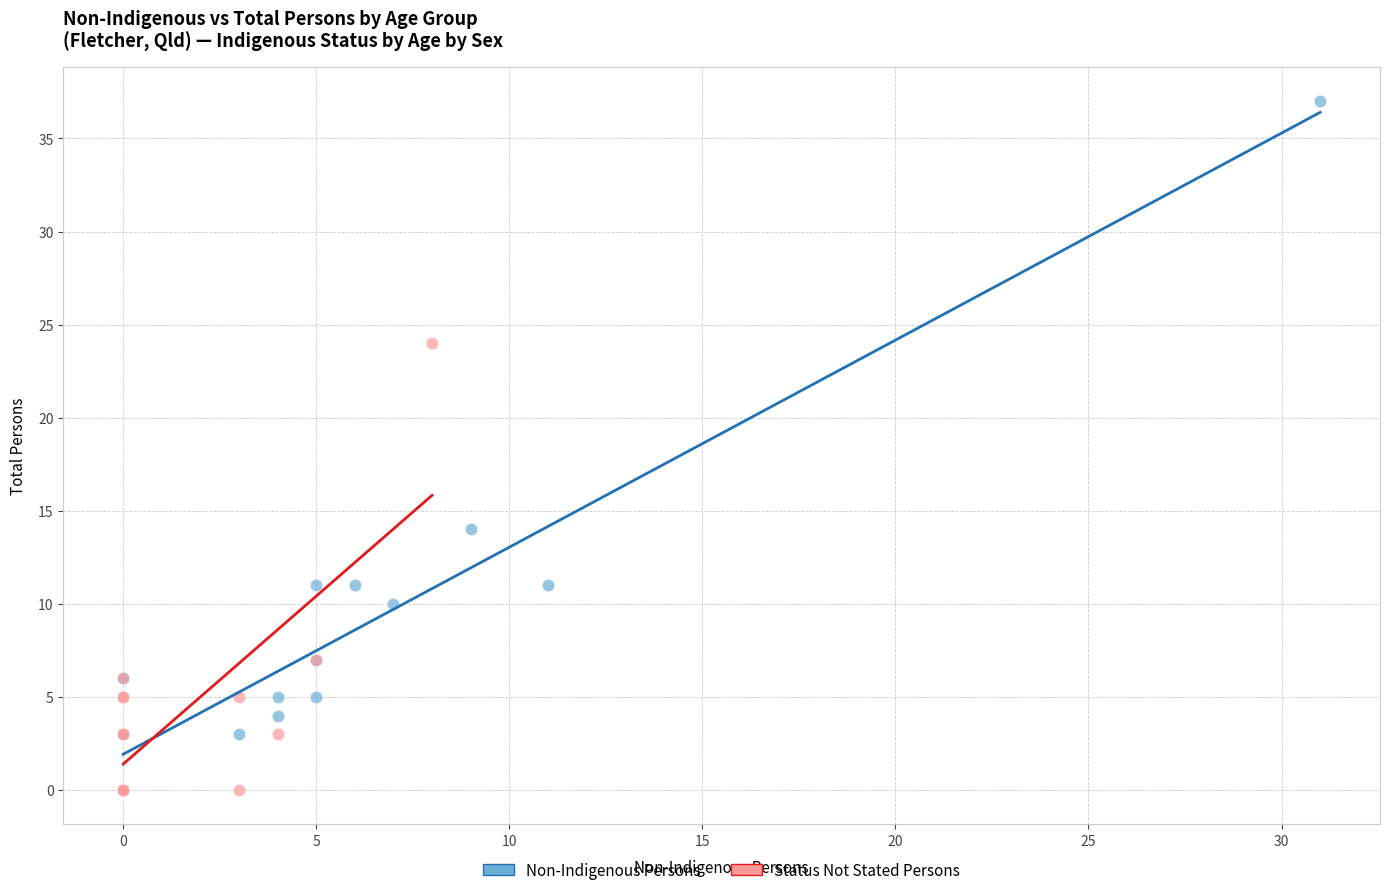

Which series contains the highest Y value?

Non-Indigenous Persons